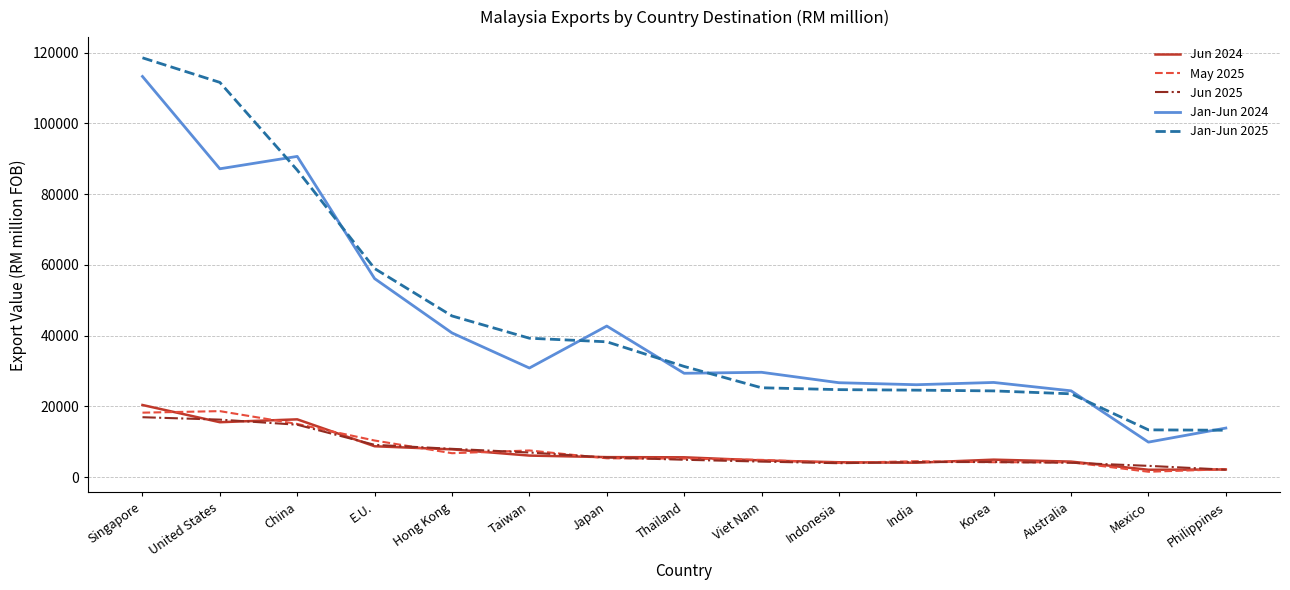

How many values in the Jan-Jun 2024 series exceed 29655?

8